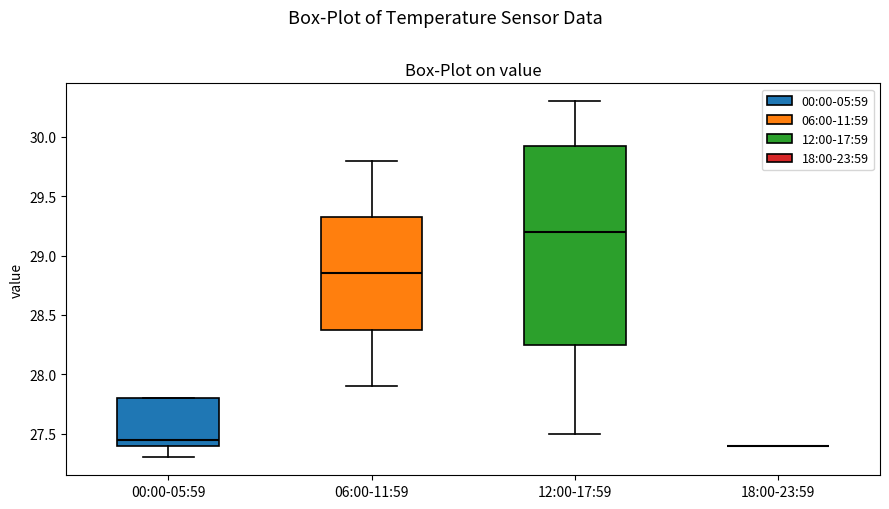

Comparing the boxes themselves (not the whiskers), which one is the tallest?

12:00-17:59